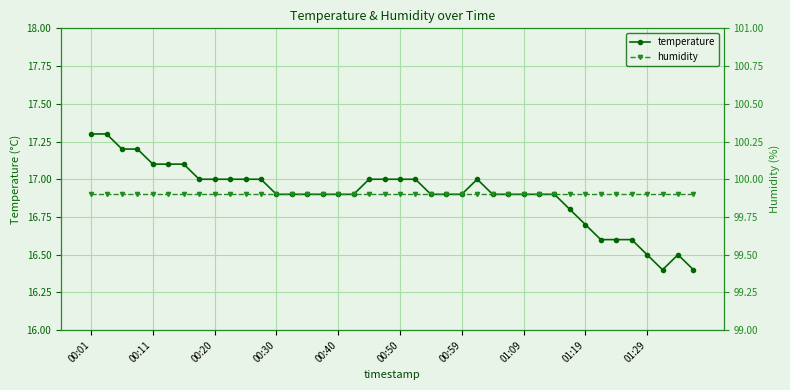

What is the minimum value for temperature?

16.4